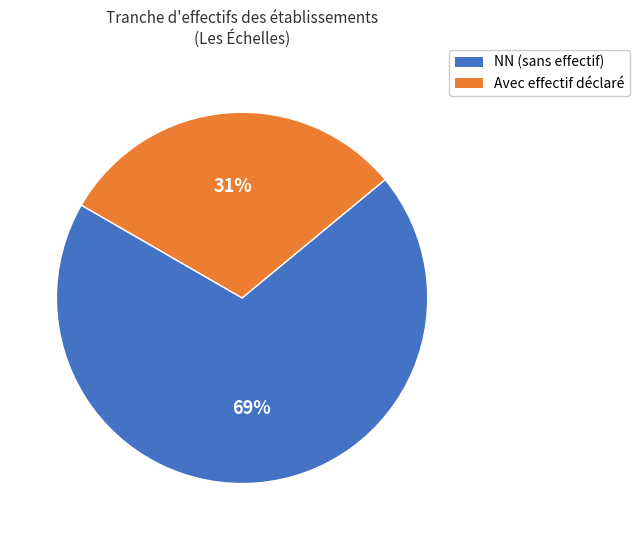

To the nearest percent, what is the average slice percentage?

50%